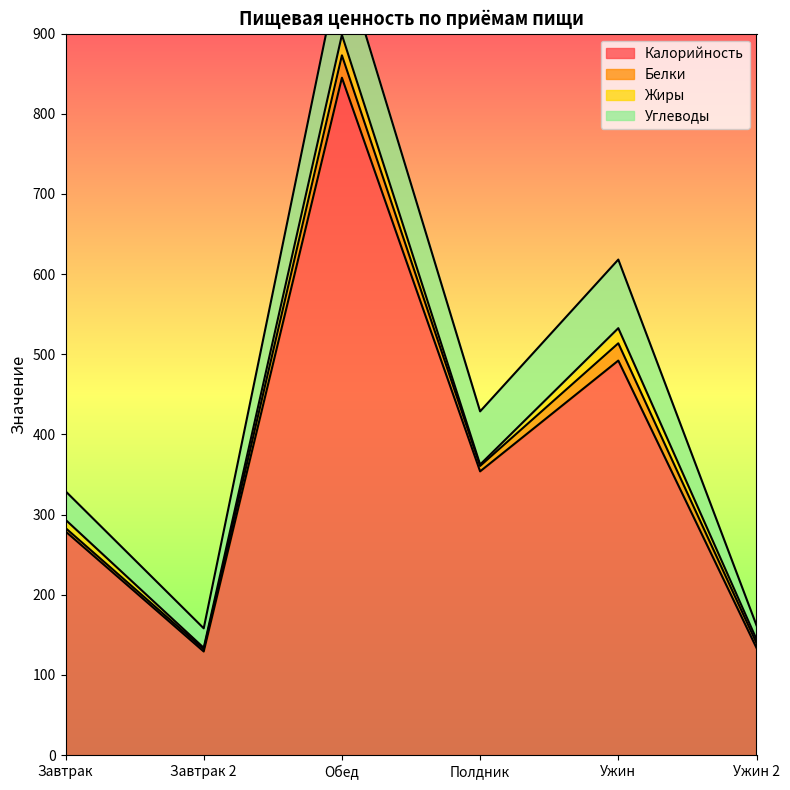

Where is the first local minimum for Жиры?

Завтрак 2